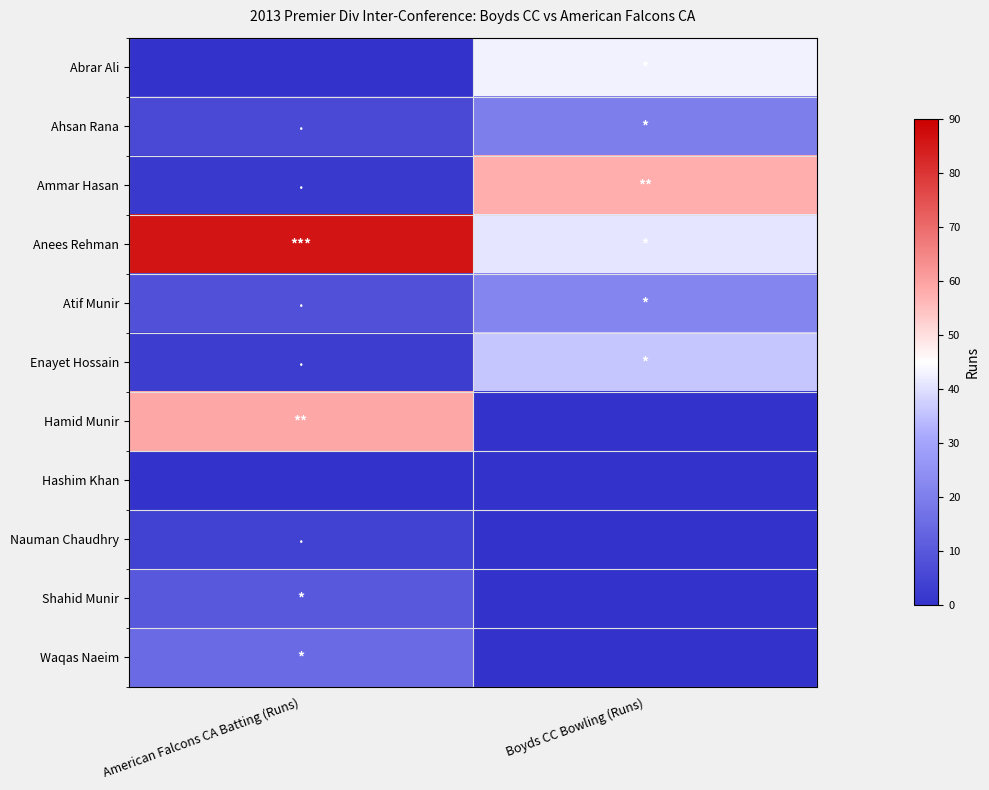

What is the total value across all series at American Falcons CA Batting (Runs)?

193